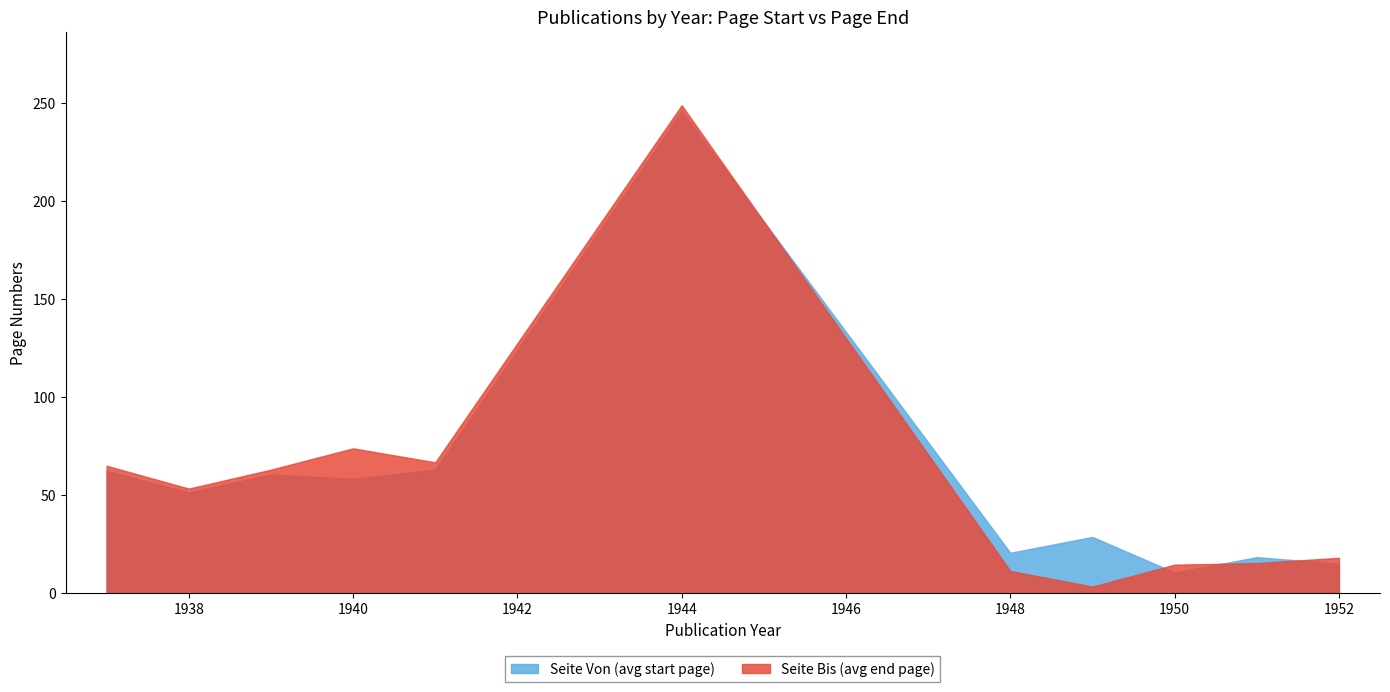

Does the chart have visible grid lines?

No